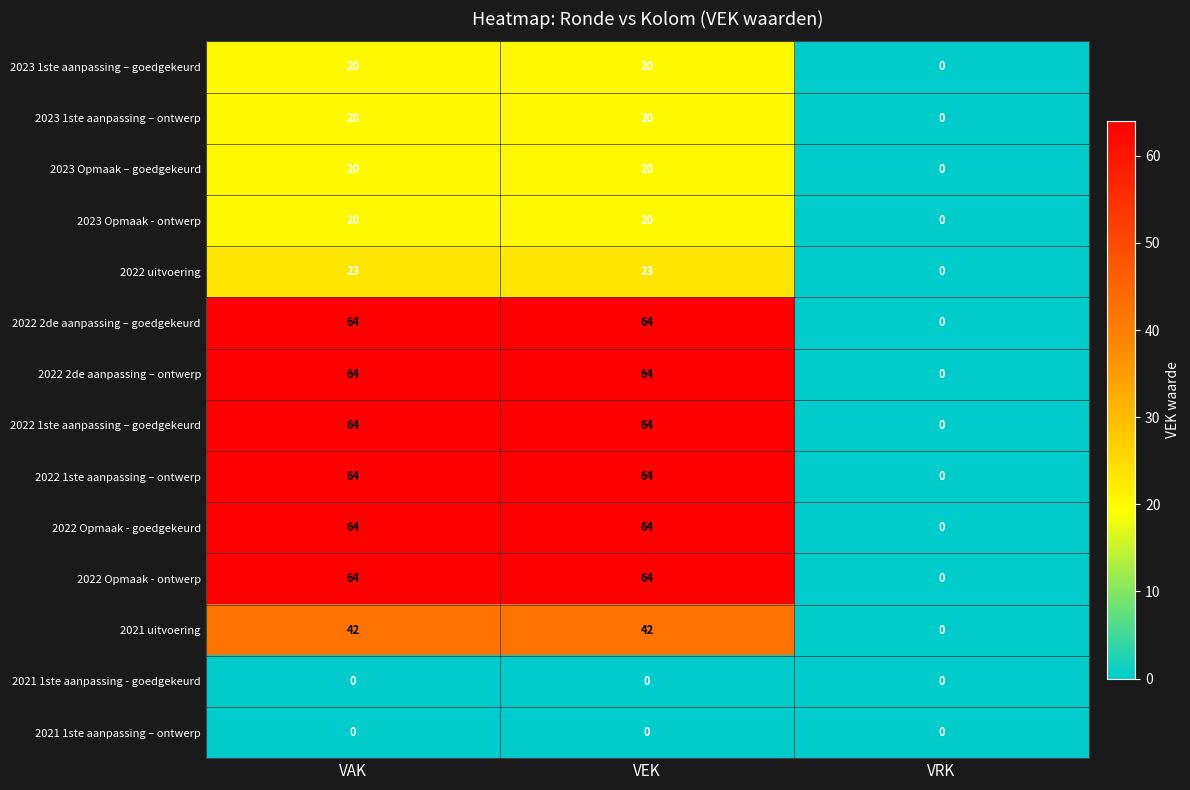

Is the value of 2022 uitvoering at VEK greater than the value of 2022 Opmaak - ontwerp at VRK?

Yes